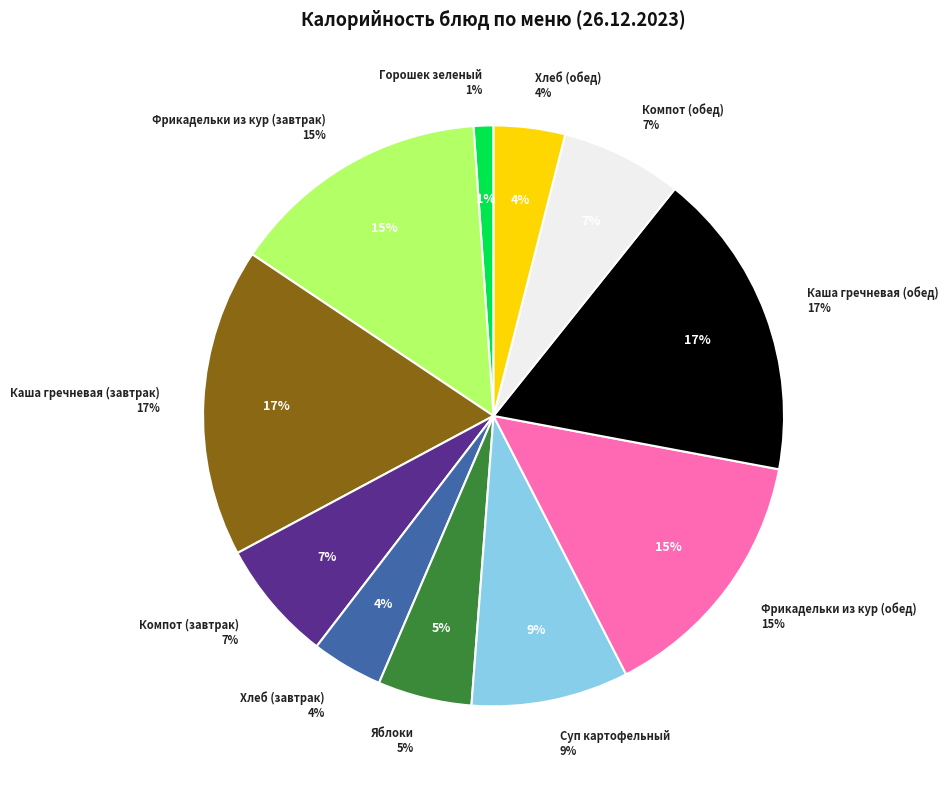

Is it true that Горошек зеленый is 10% of the pie?

False